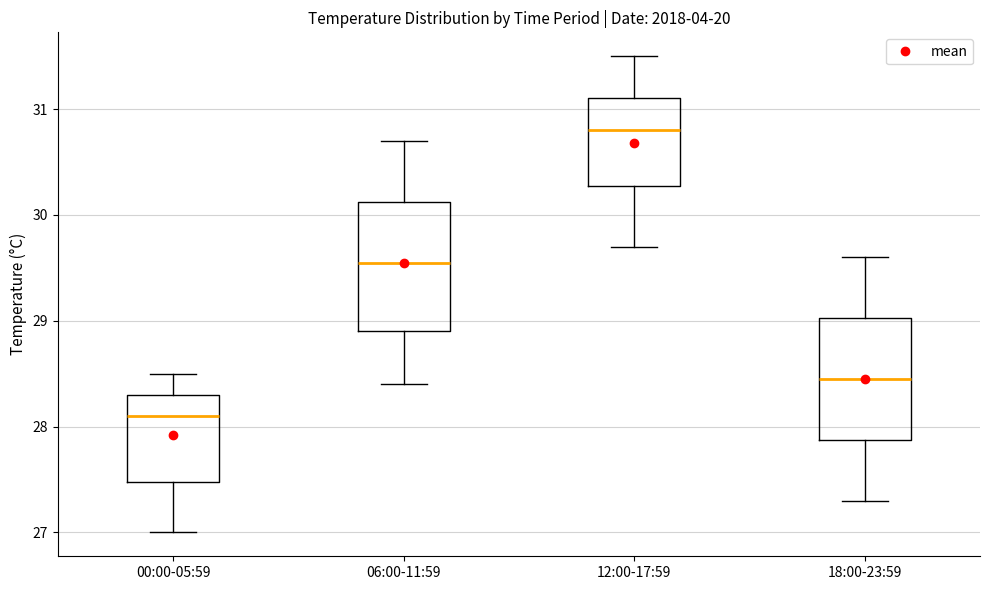

Reading left to right, transcribe this box plot: for each box, give where its median line is, the range the box spans, and where its two whiskers end, as read against the y-axis. The values are not printed on the chart, so give them approximately, as read against the axis.

00:00-05:59: median 28.1, box 27.5 to 28.3, whiskers 27.0 to 28.5
06:00-11:59: median 29.6, box 28.9 to 30.1, whiskers 28.4 to 30.7
12:00-17:59: median 30.8, box 30.3 to 31.1, whiskers 29.7 to 31.5
18:00-23:59: median 28.5, box 27.9 to 29.0, whiskers 27.3 to 29.6